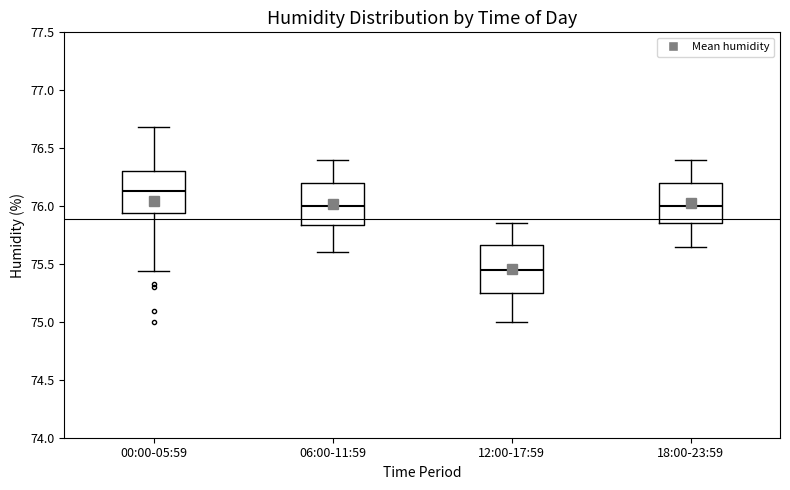

Reading left to right, transcribe this box plot: for each box, give where its median line is, the range the box spans, and where its two whiskers end, as read against the y-axis. The values are not printed on the chart, so give them approximately, as read against the axis.

00:00-05:59: median 76.15, box 75.95 to 76.30, whiskers 75.45 to 76.70
06:00-11:59: median 76.00, box 75.85 to 76.20, whiskers 75.60 to 76.40
12:00-17:59: median 75.45, box 75.25 to 75.65, whiskers 75.00 to 75.85
18:00-23:59: median 76.00, box 75.85 to 76.20, whiskers 75.65 to 76.40